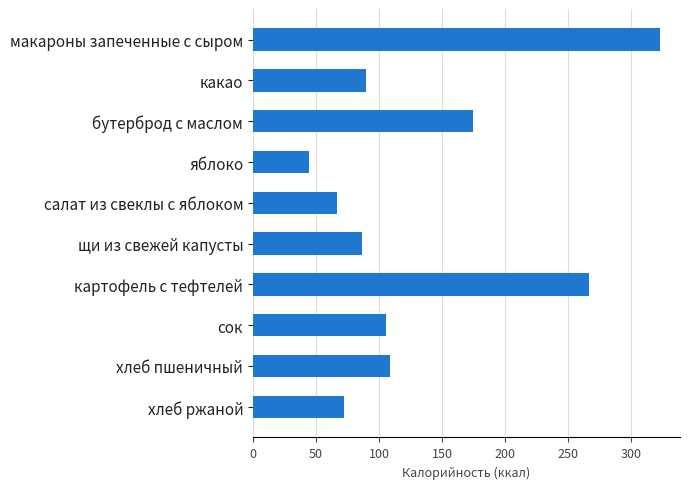

Rank the categories by value from lowest to highest.

яблоко, салат из свеклы с яблоком, хлеб ржаной, щи из свежей капусты, какао, сок, хлеб пшеничный, бутерброд с маслом, картофель с тефтелей, макароны запеченные с сыром